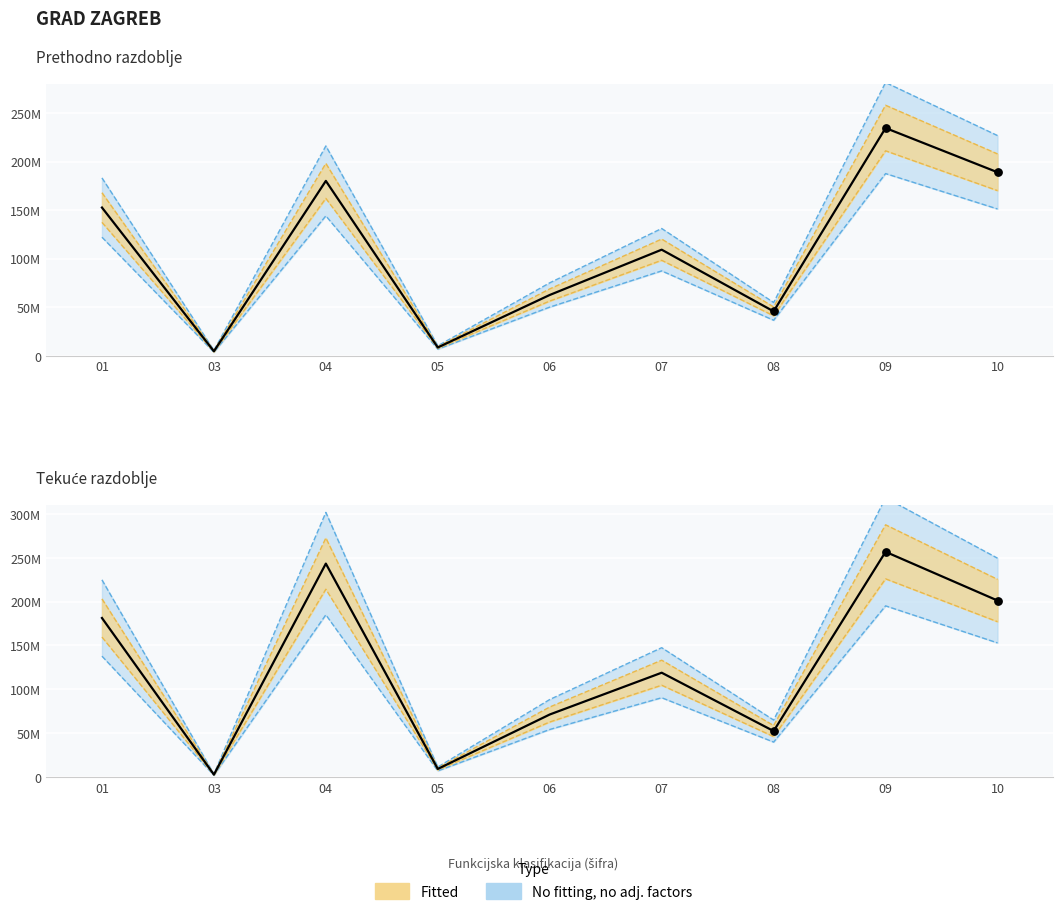

At which category is the sum across all series the highest?

09